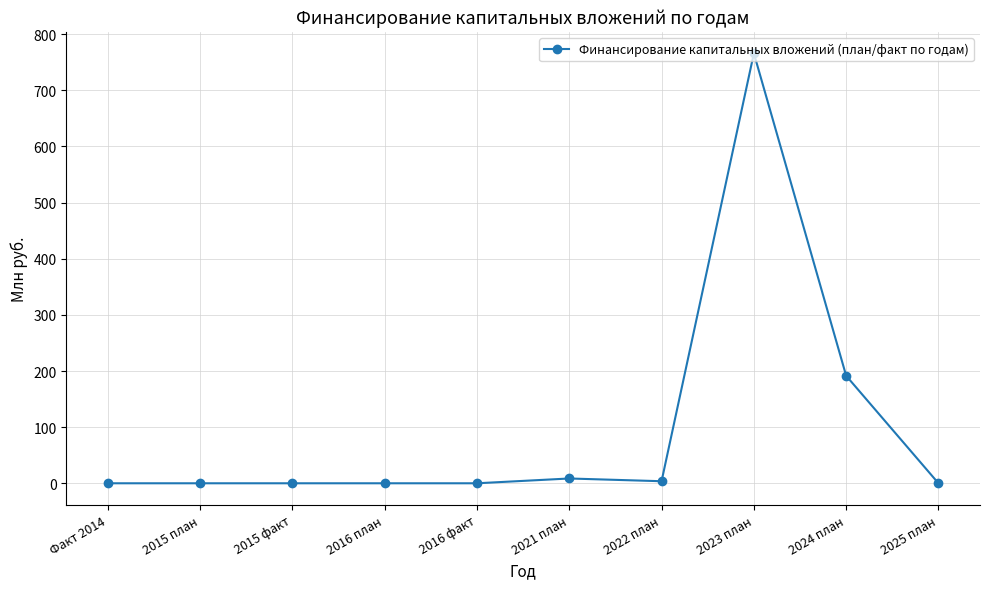

Does the chart display data point markers on the line(s)?

Yes